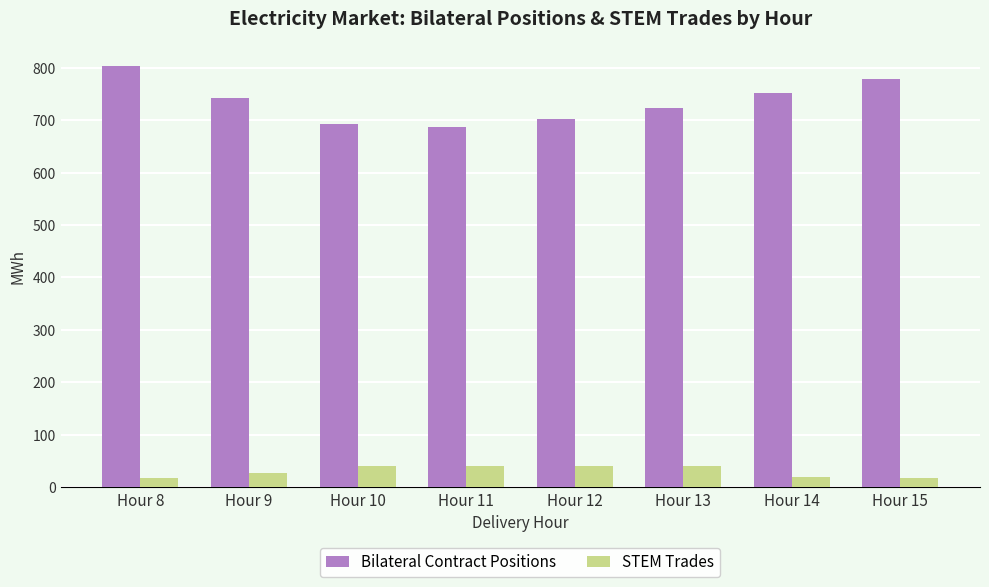

What are all the series names shown in the legend?

Bilateral Contract Positions, STEM Trades